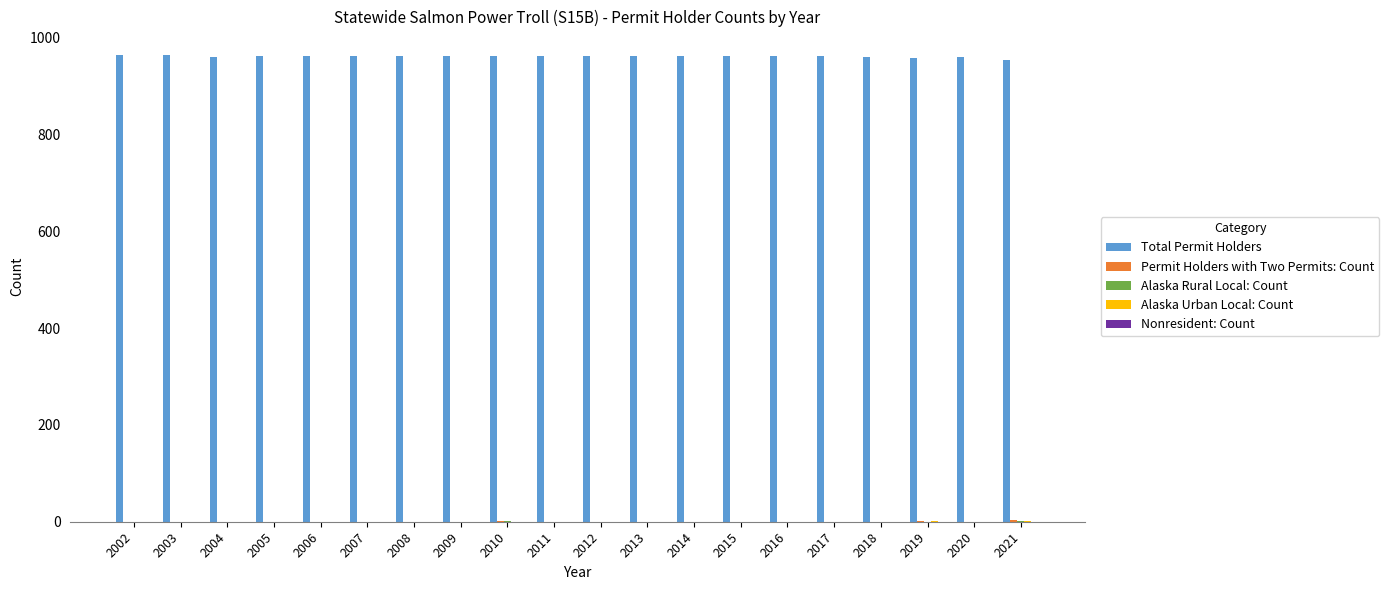

What is the maximum value shown in the chart?

964